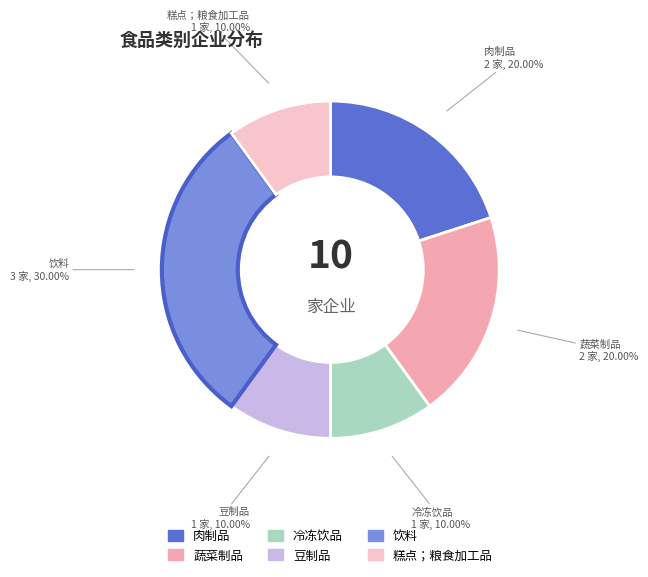

To the nearest percent, what percentage of the pie is 肉制品?

20%